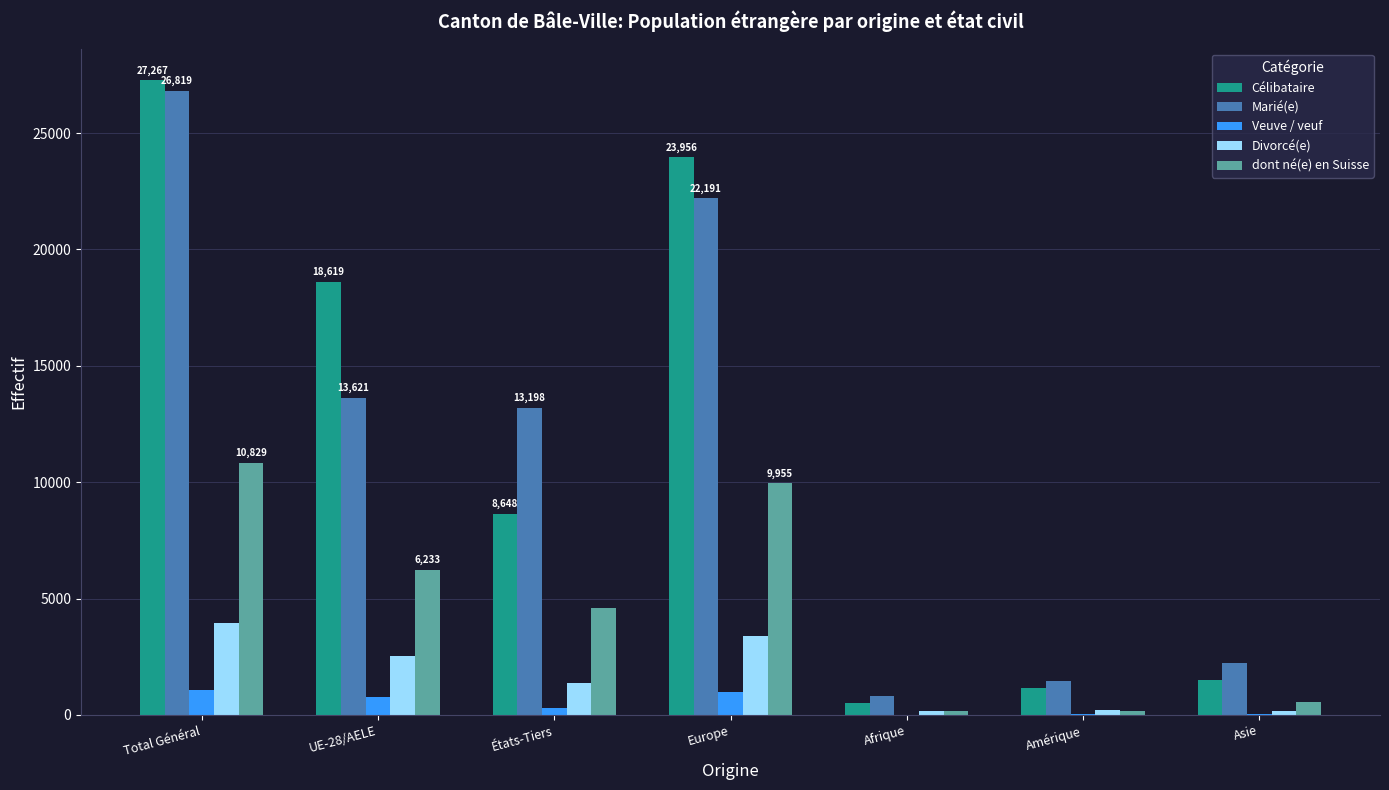

Between Total Général and Afrique, which series saw the biggest shift?

Célibataire